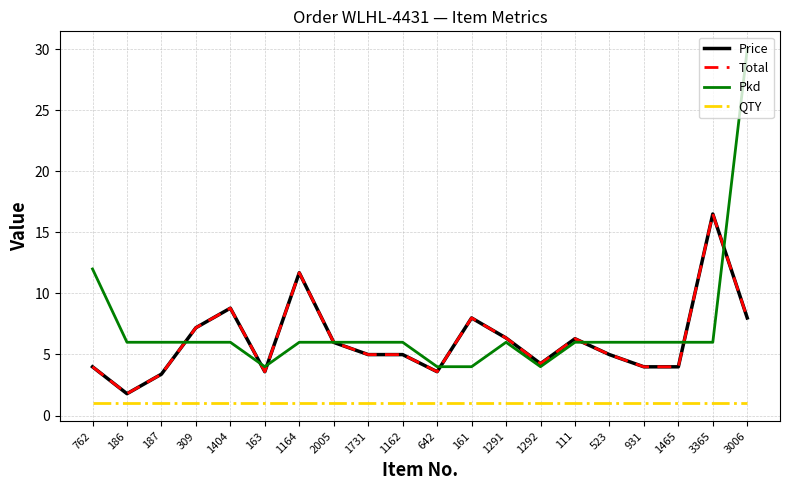

Where is the first local minimum for Price?

186